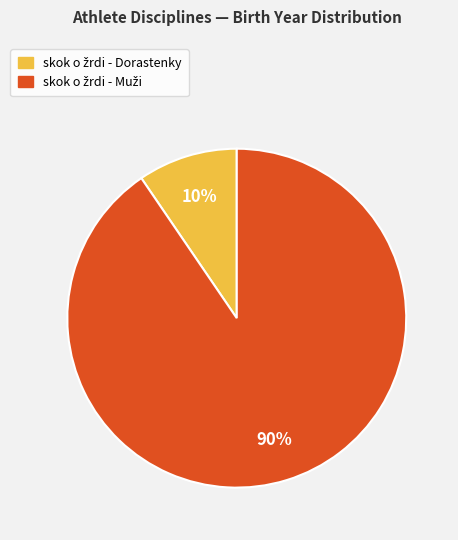

How many segments does this pie chart have?

2